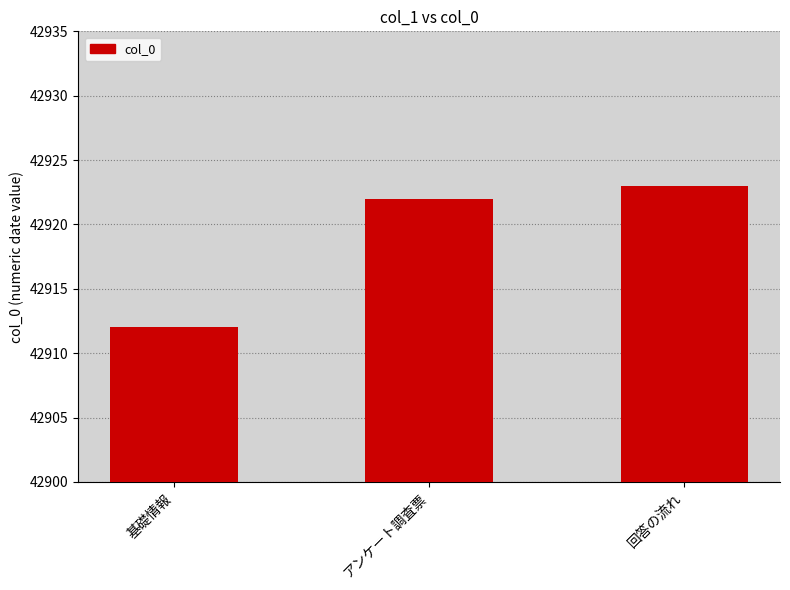

Rank the categories by value from lowest to highest.

基礎情報, アンケート調査票, 回答の流れ